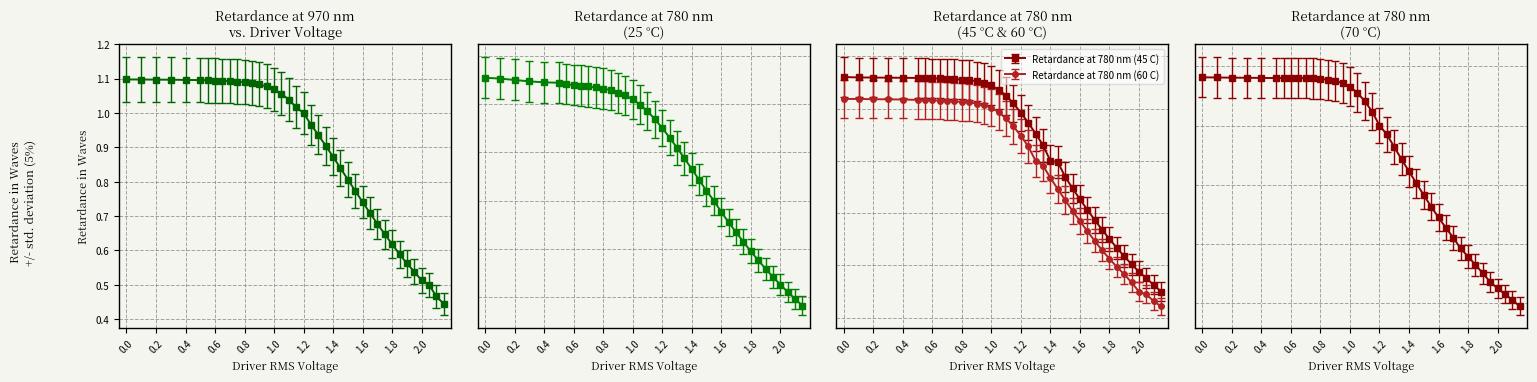

What is the value of the Retardance at 780 nm (45 C) point at the 6th from the left?

1.3